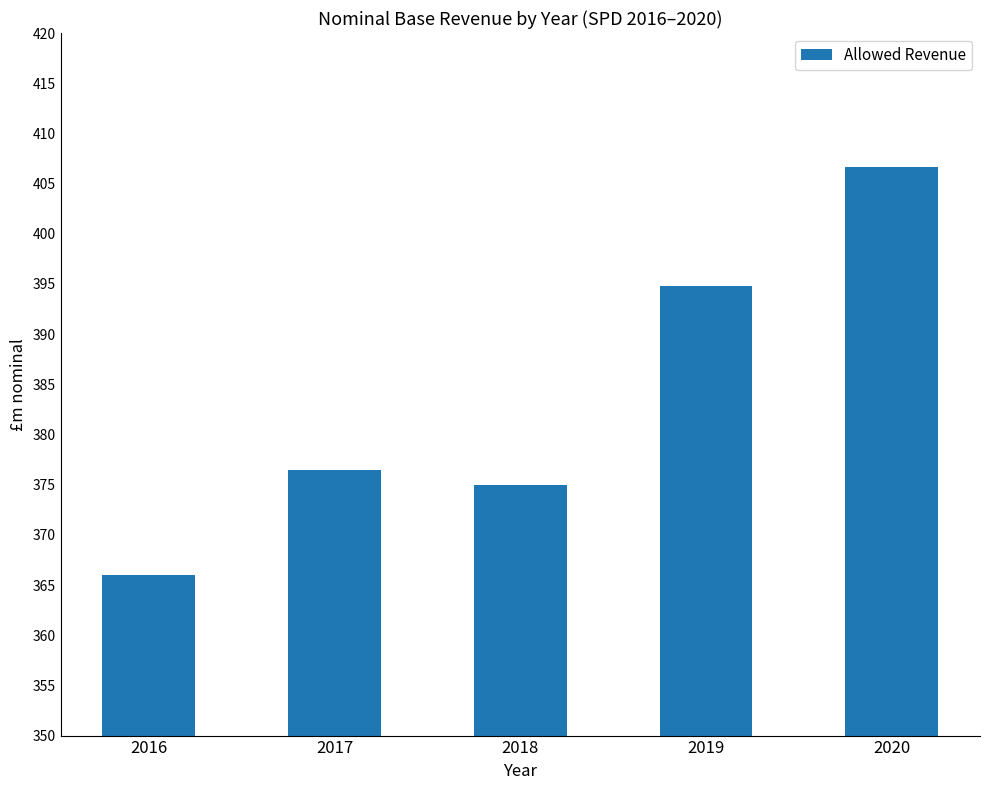

What is the value of the 1st bar from the left?

366.0